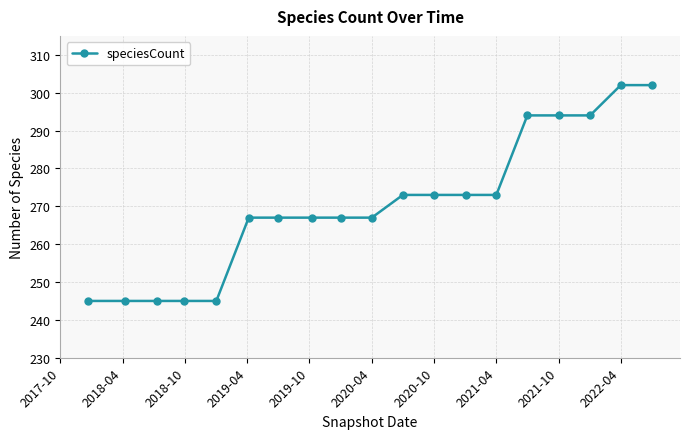

What is the sum of all values?

5138